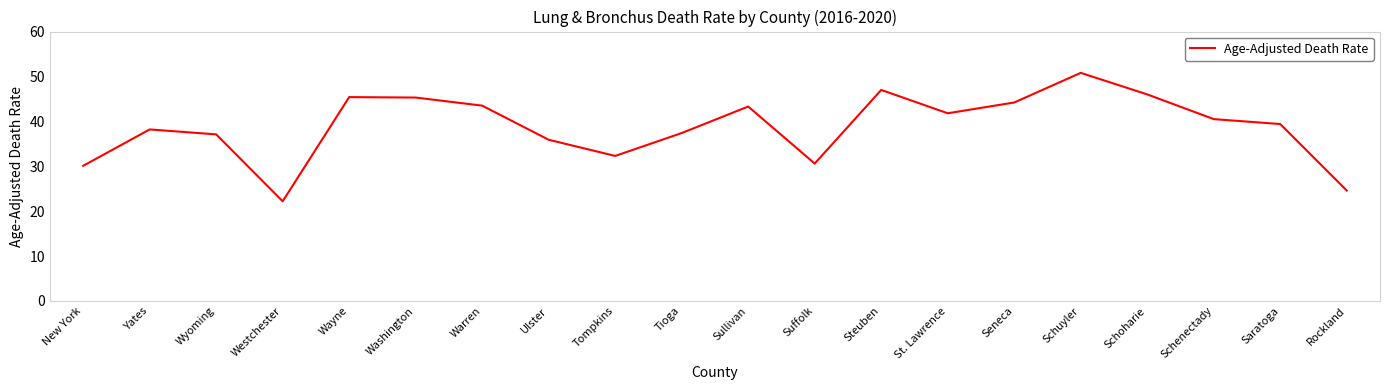

At which category does the chart reach its minimum across all series?

Westchester